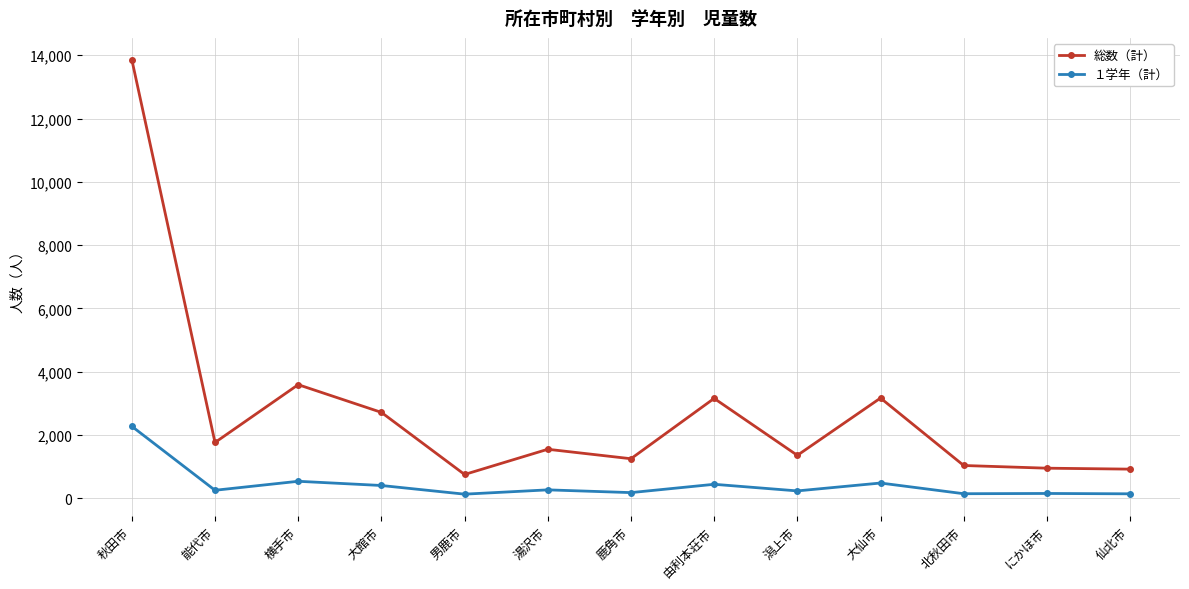

True or false: 総数（計） and １学年（計） intersect in this chart.

False